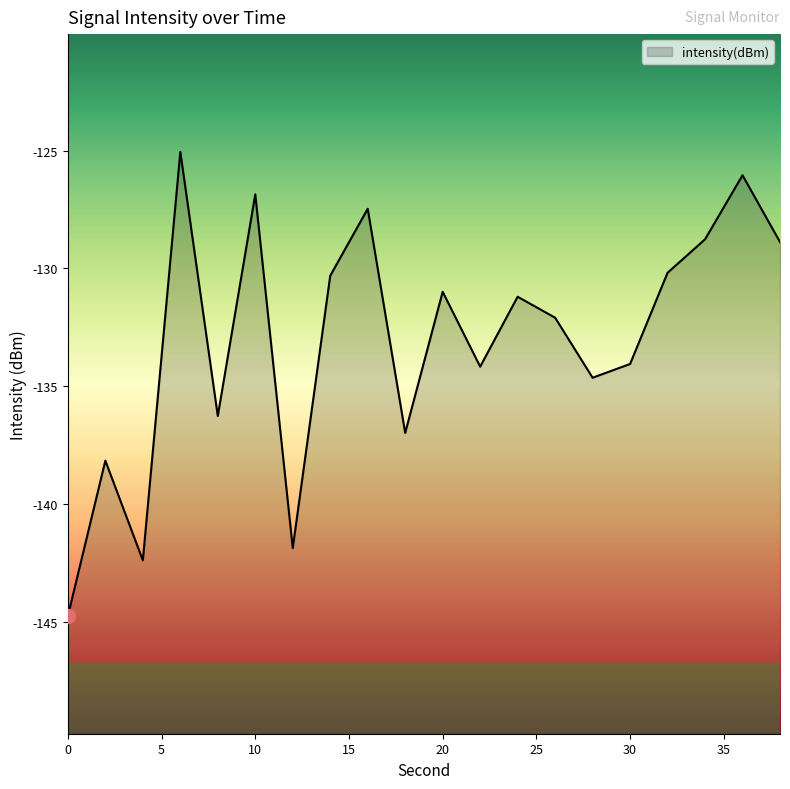

True or false: the data shows -72.6 at 22.

False